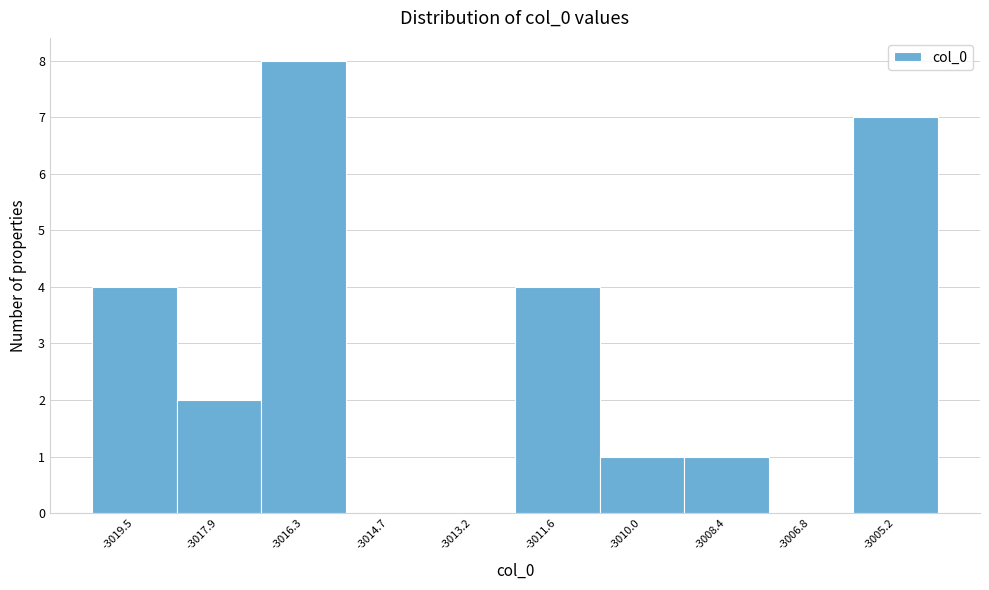

Between -3006.8 and -3011.6, which is larger?

-3011.6